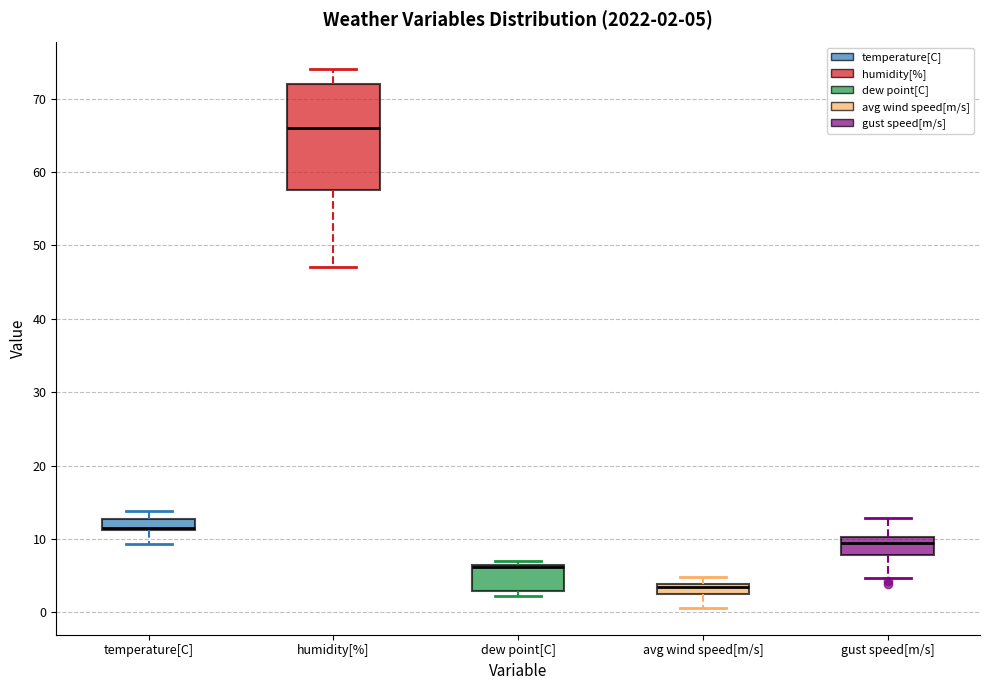

Which box has the lowest median line?

avg wind speed[m/s]